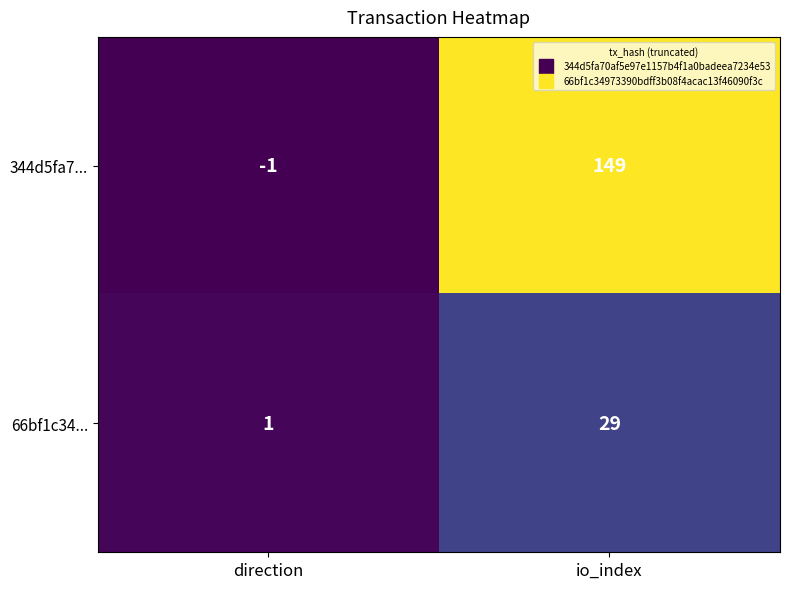

Reading left to right, list all the values displayed in this chart.

344d5fa7...: -1	149
66bf1c34...: 1	29